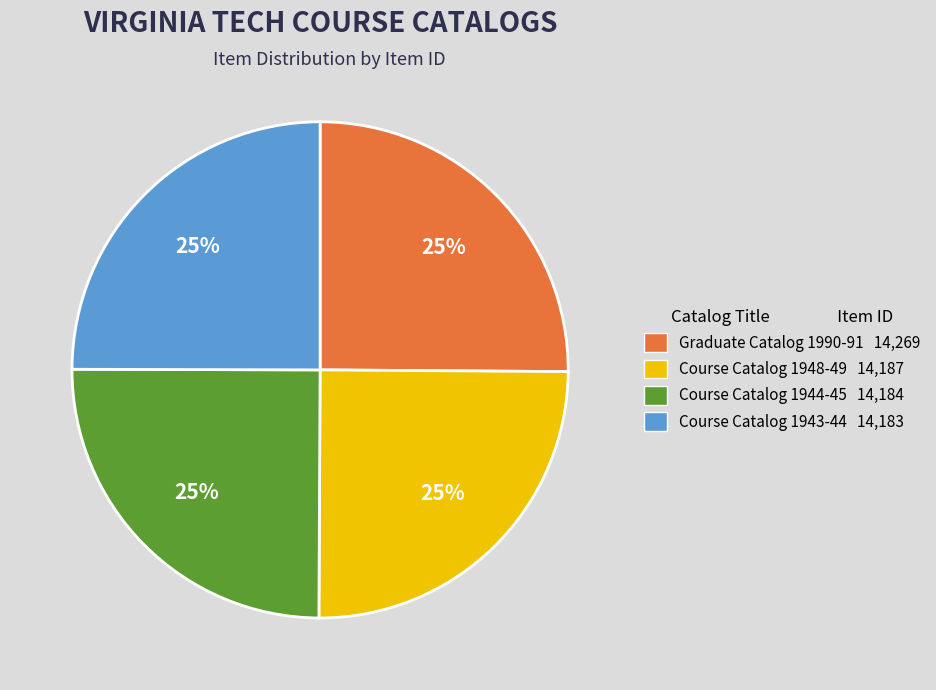

Count the number of slices in the pie.

4